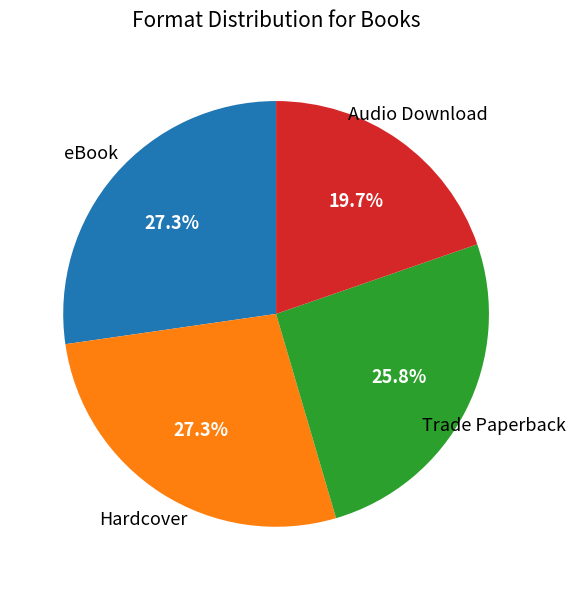

Is the sum of Hardcover and Audio Download greater than half?

No